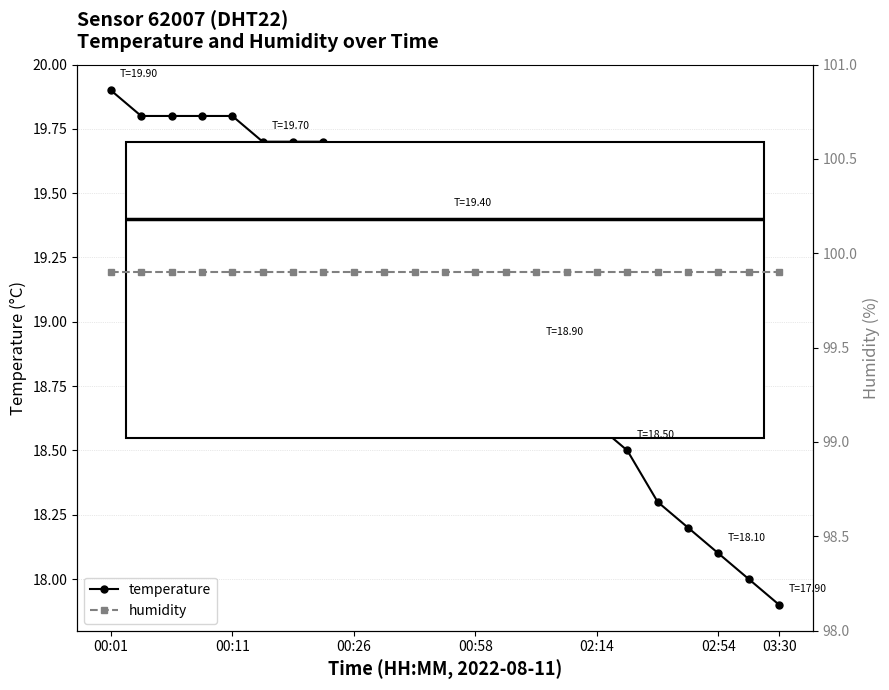

How many lines are shown in the chart?

2